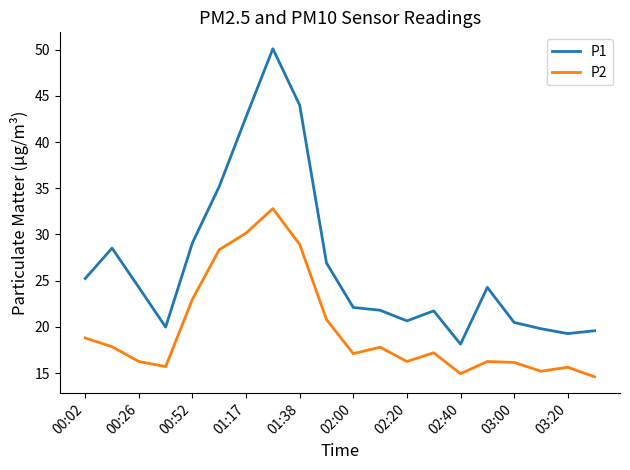

Rank the series by their average value, from highest to lowest.

P1, P2